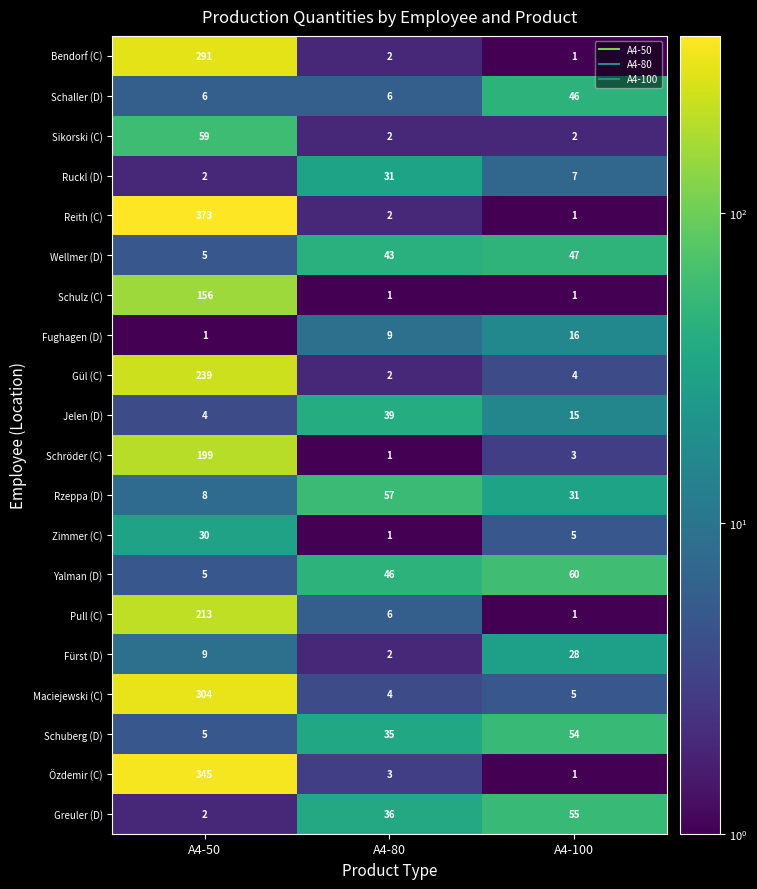

Is it true that Yalman (D) equals 25 at A4-80?

False